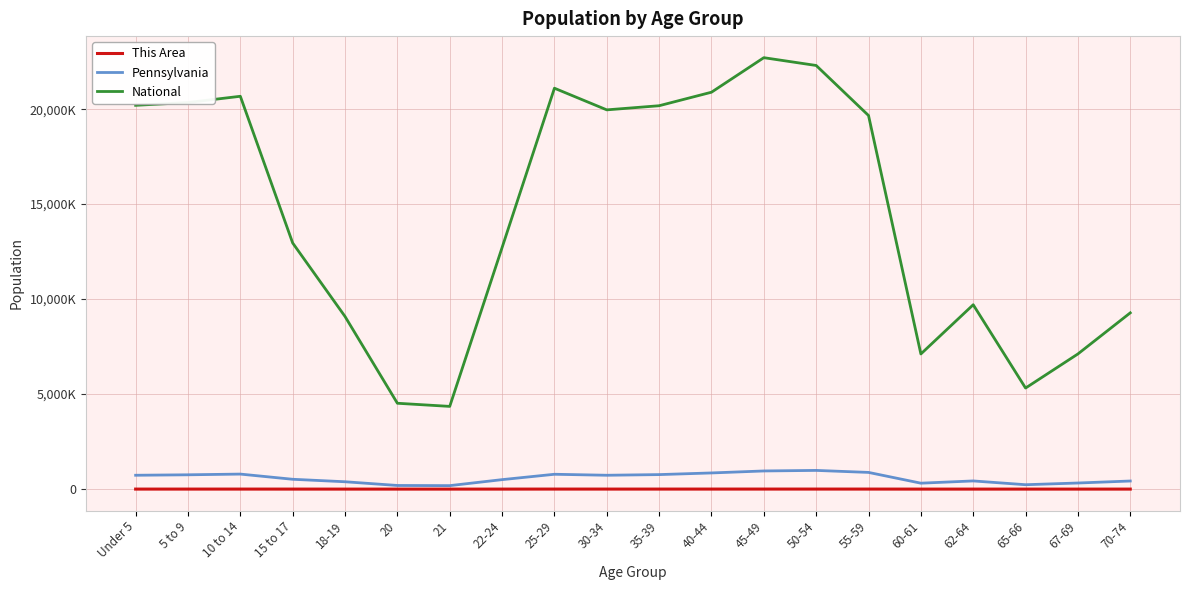

True or false: Pennsylvania and This Area intersect in this chart.

False